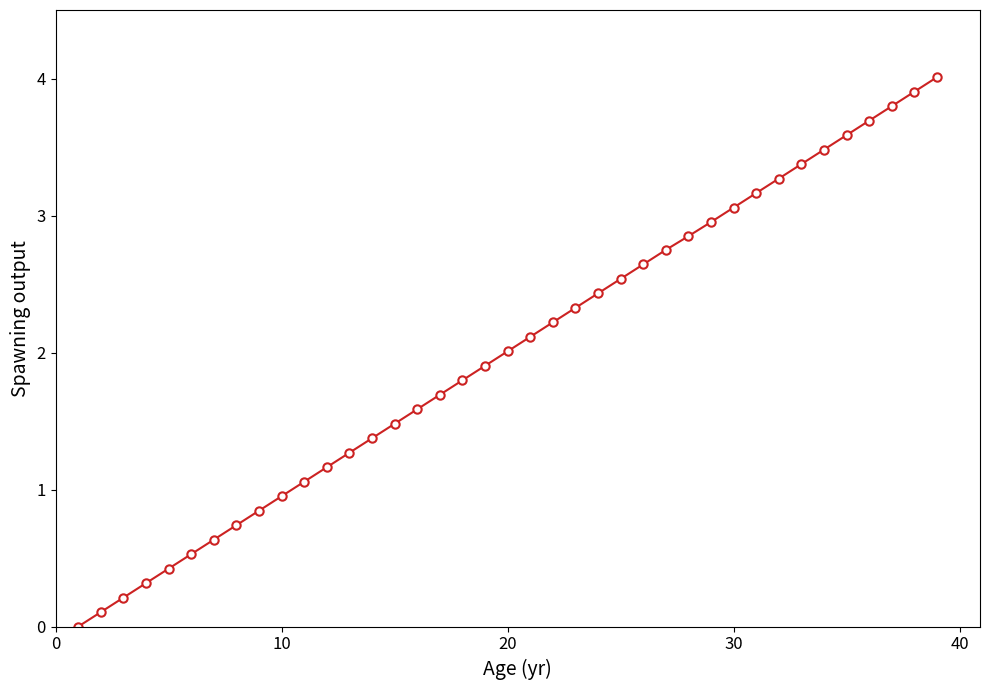

What is the average value?

2.0